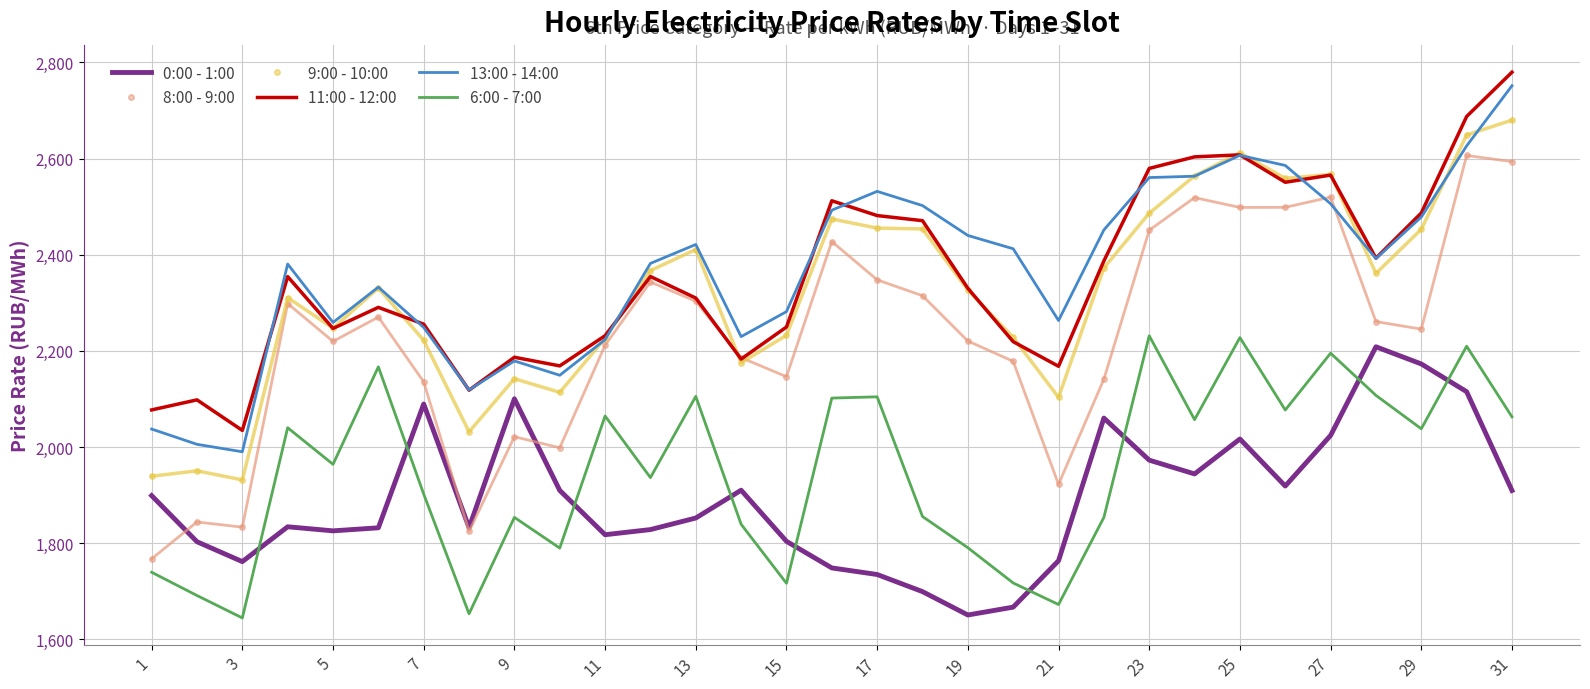

What are all the series names shown in the legend?

0:00 - 1:00, 8:00 - 9:00, 9:00 - 10:00, 11:00 - 12:00, 13:00 - 14:00, 6:00 - 7:00